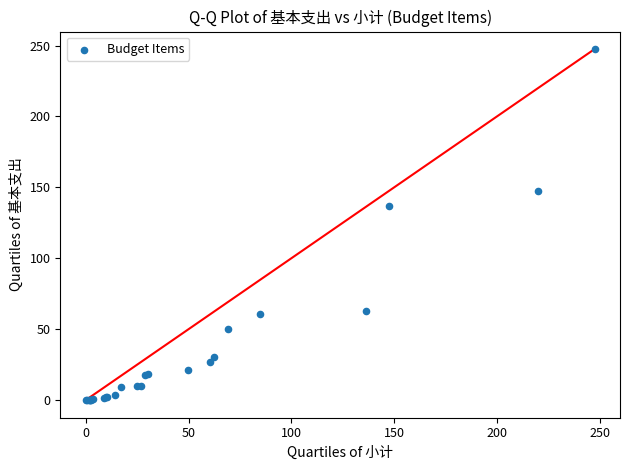

What Y value in the scatter plot is closest to 123?

136.5